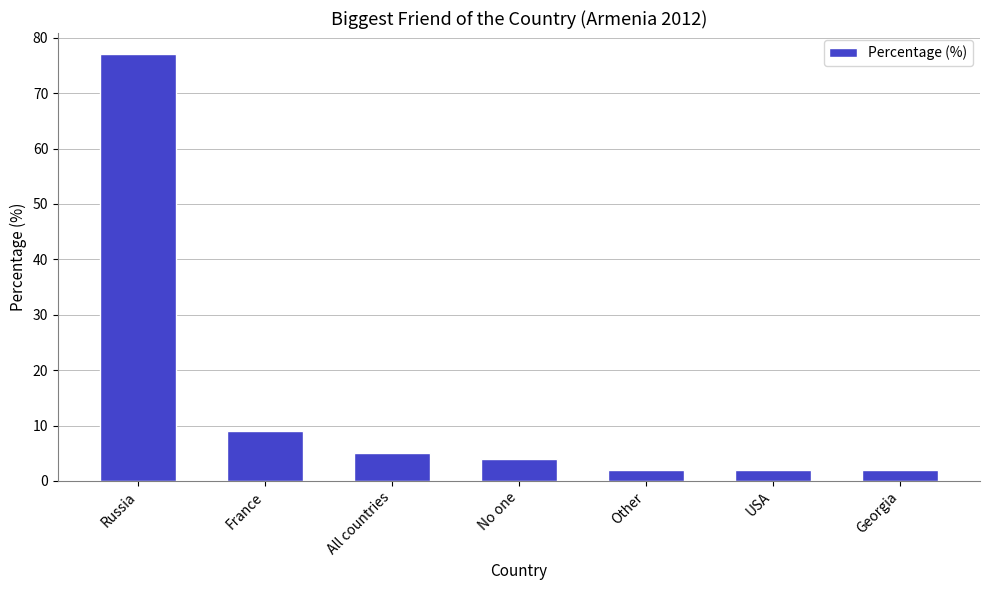

Which has a higher value, Georgia or No one?

No one